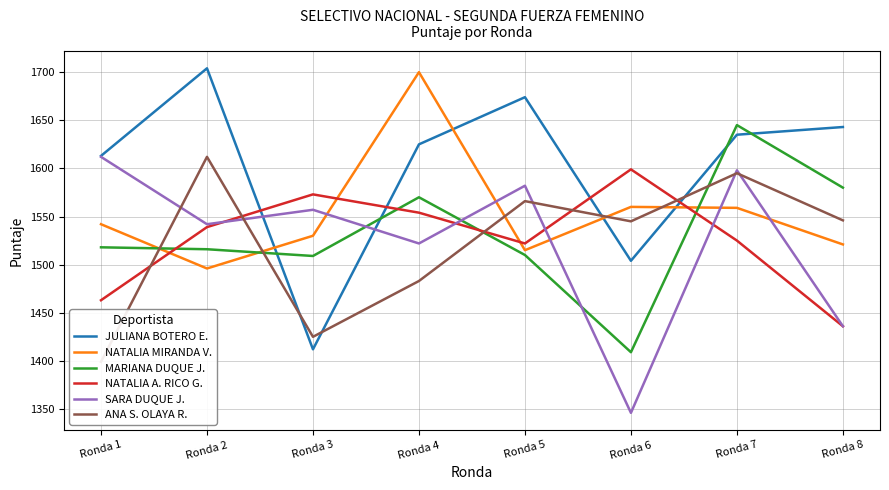

List the labels in order of SARA DUQUE J. value, largest first.

Ronda 1, Ronda 7, Ronda 5, Ronda 3, Ronda 2, Ronda 4, Ronda 8, Ronda 6